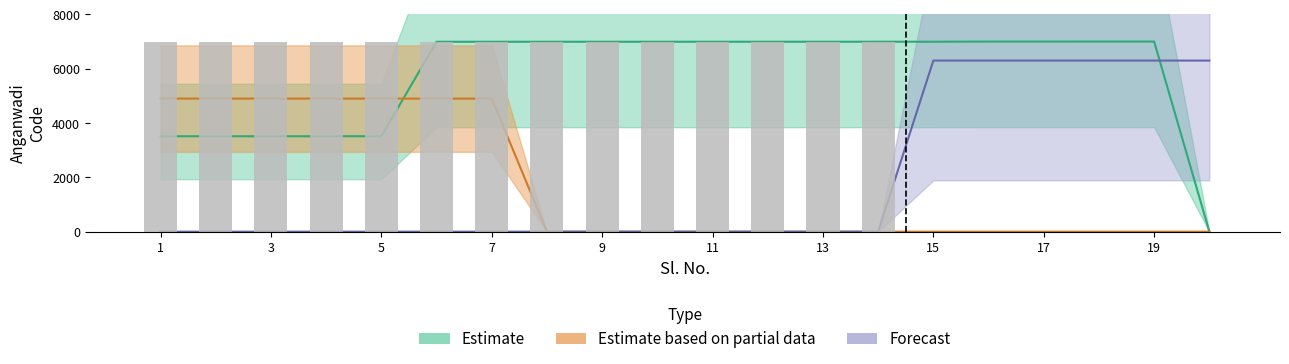

What is the label of the 19th bar from the left?

19